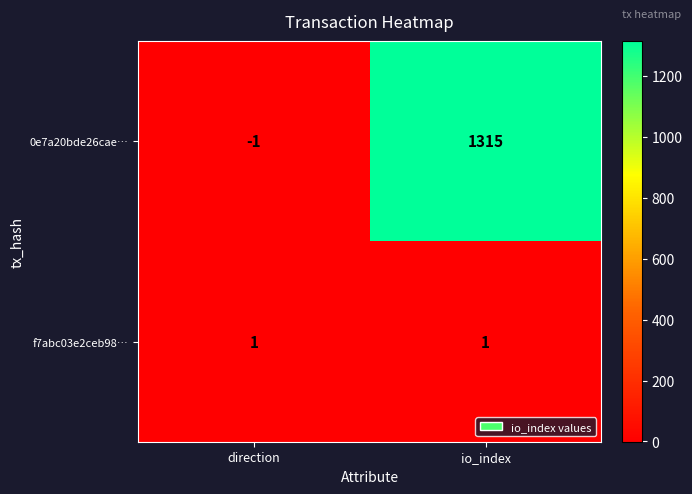

Where is 0e7a20bde26cae… nearest to the value 657?

direction